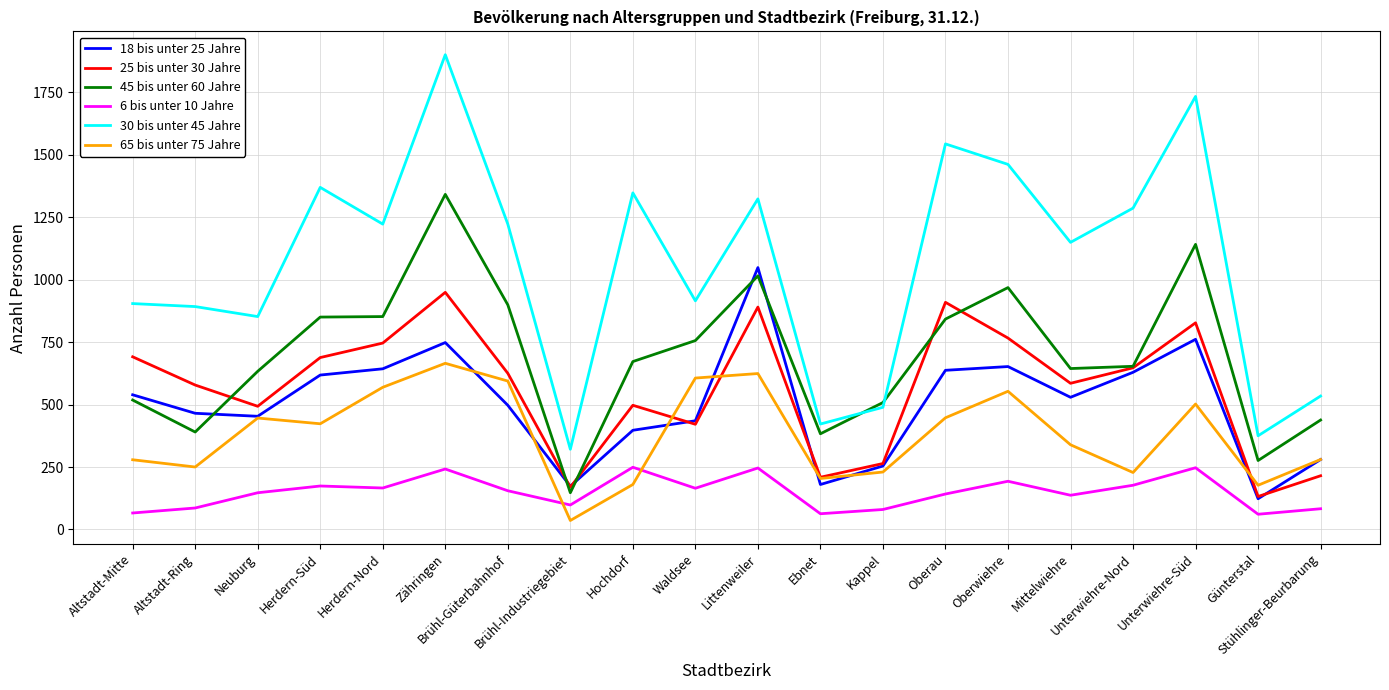

True or false: 45 bis unter 60 Jahre has a value of 633 at Neuburg.

True